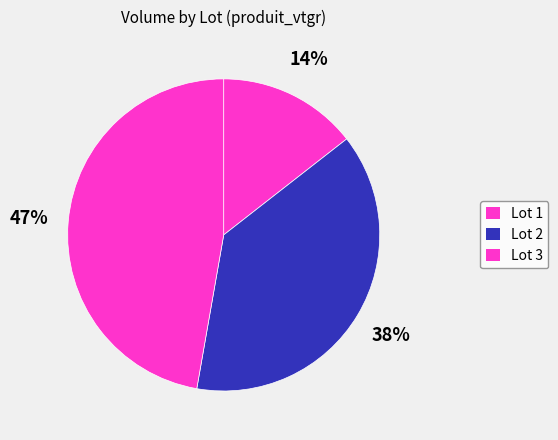

How many segments does this pie chart have?

3